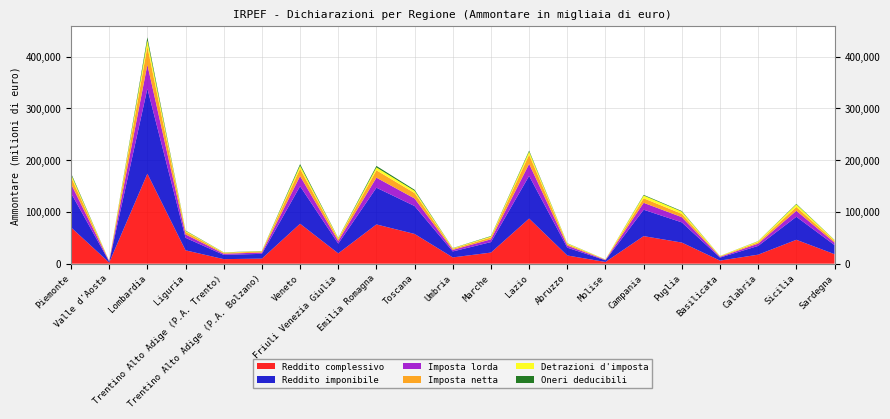

Does the chart have visible grid lines?

Yes